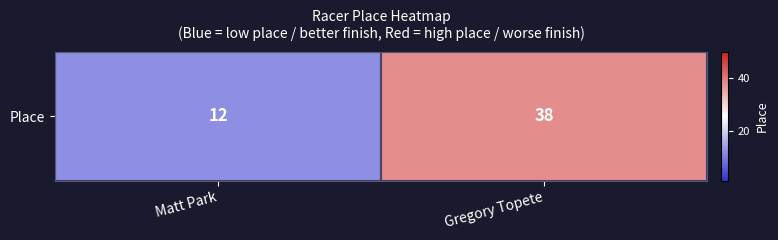

Reading left to right, extract all data points from this chart.

12	38